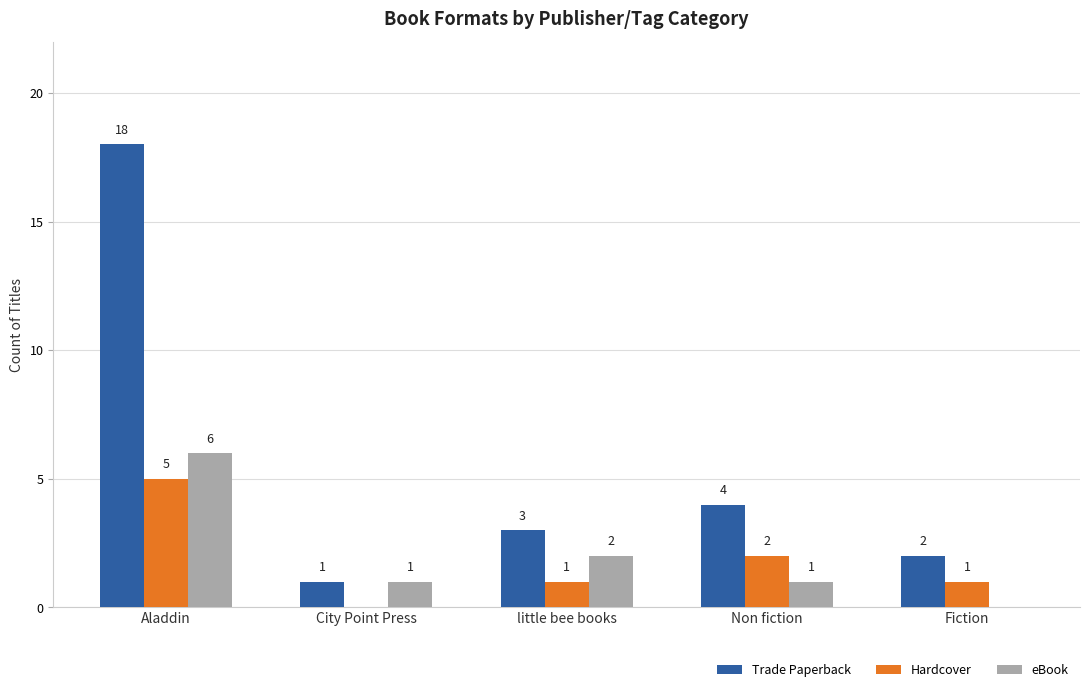

What is the sum of all Hardcover values?

9